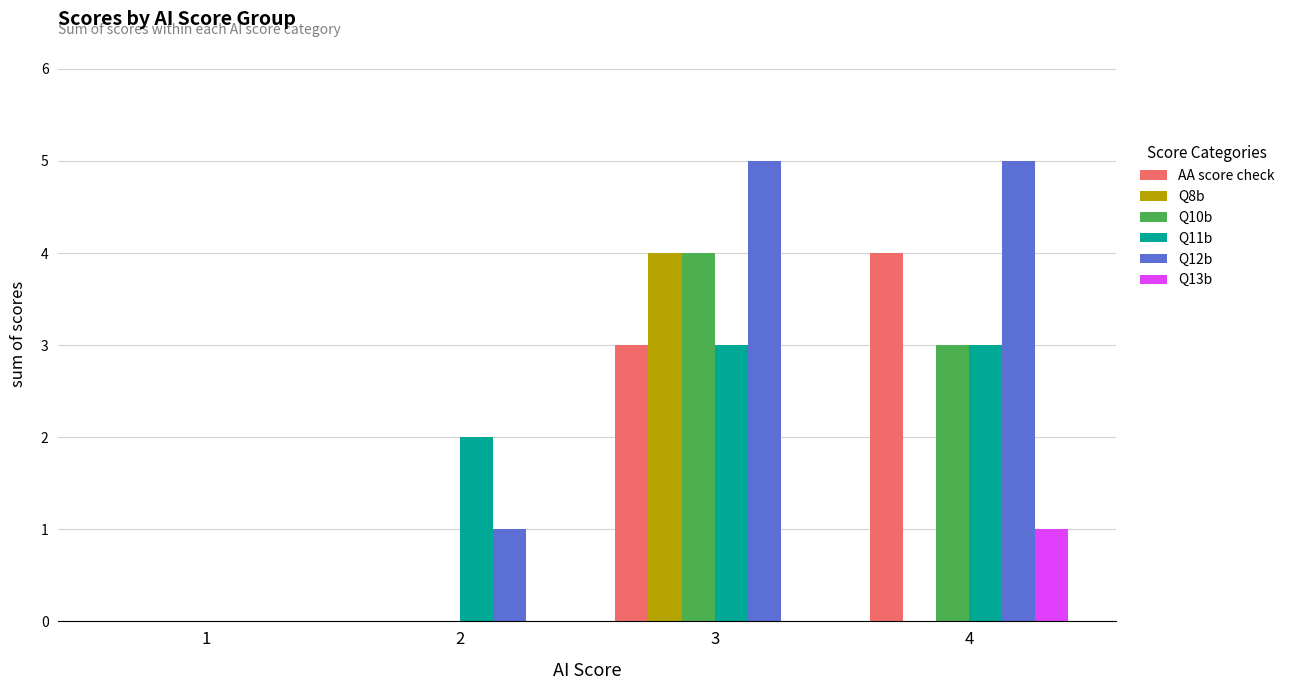

Reading left to right, transcribe all the data shown in this chart.

AA score check: 0	0	3	4
Q8b: 0	0	4	0
Q10b: 0	0	4	3
Q11b: 0	2	3	3
Q12b: 0	1	5	5
Q13b: 0	0	0	1